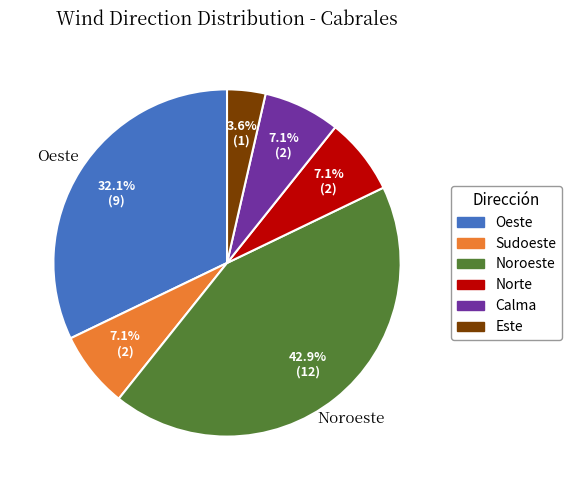

What is the largest slice in the pie chart?

Noroeste